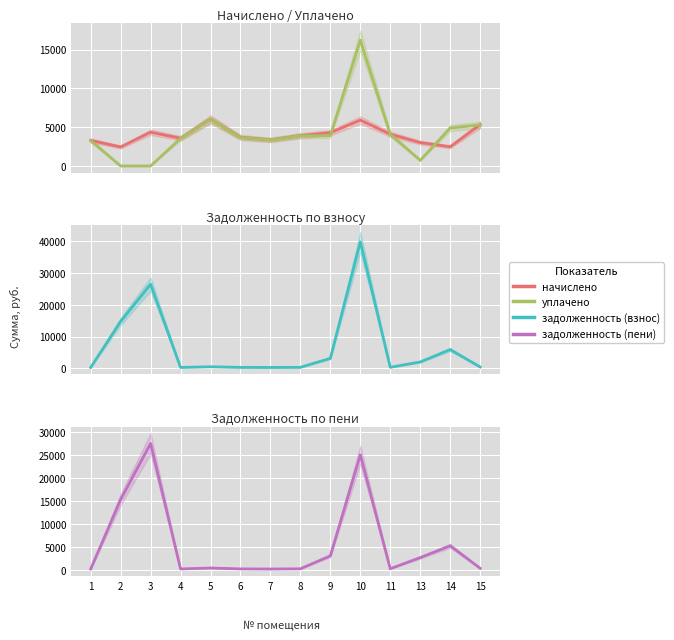

What is the spread (max minus min) of values at 11?

3758.0